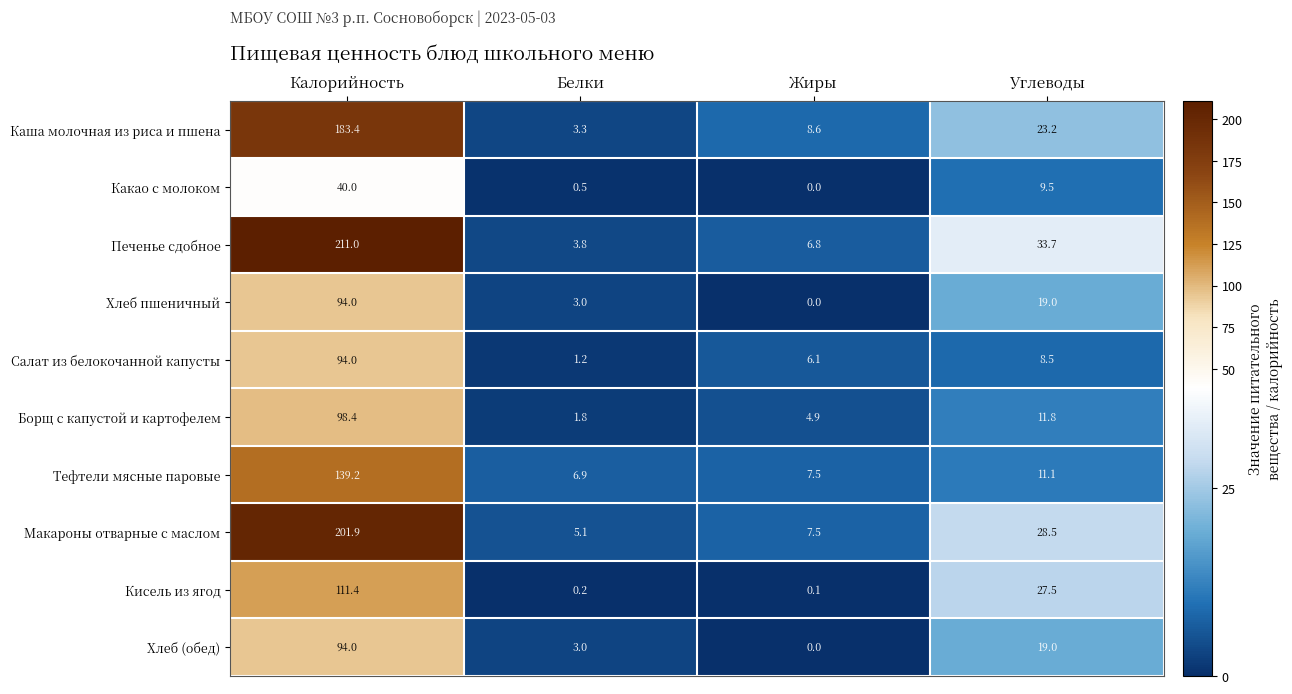

Between Жиры and Углеводы, which series saw the biggest shift?

Кисель из ягод